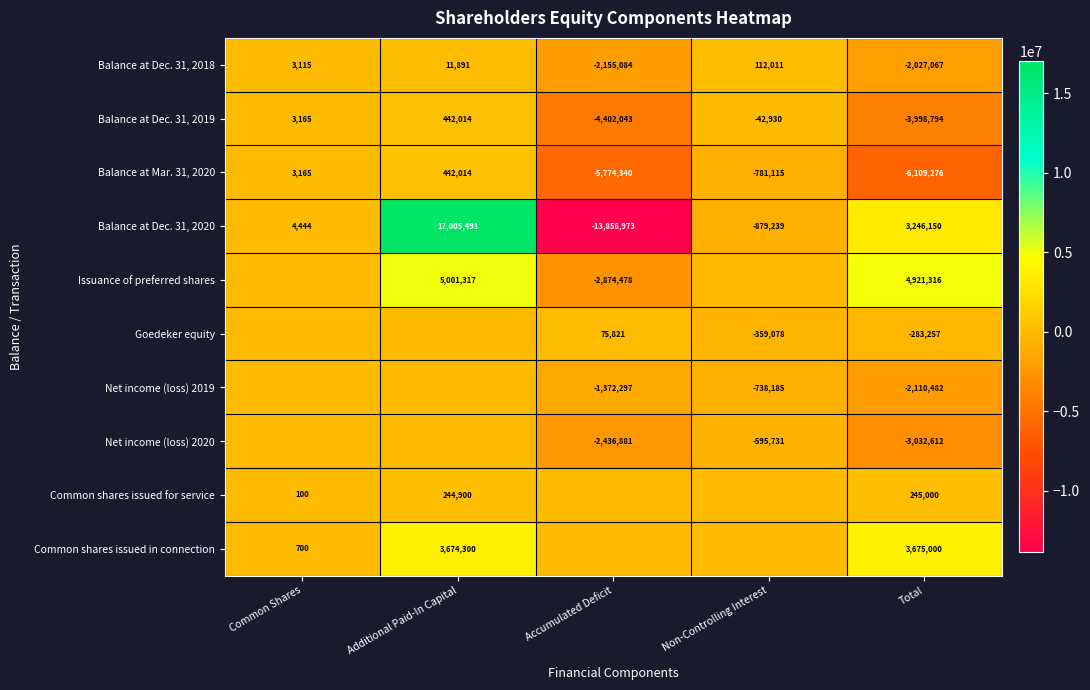

What is the difference between the highest and lowest values at Total?

11030592